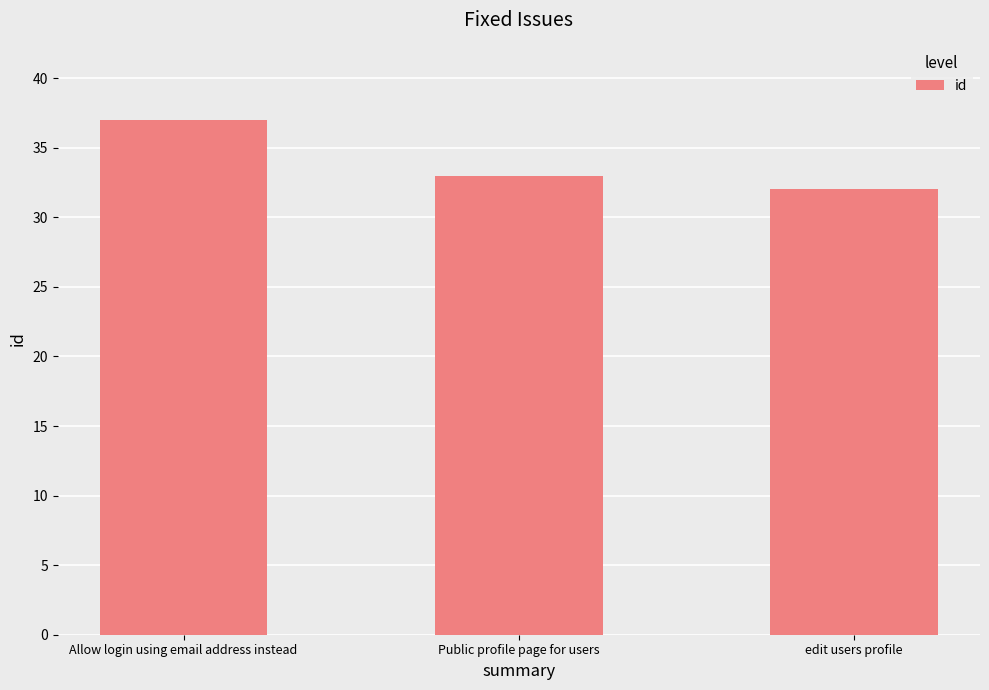

Reading left to right, extract all data points from this chart.

Allow login using email address instead=37	Public profile page for users=33	edit users profile=32